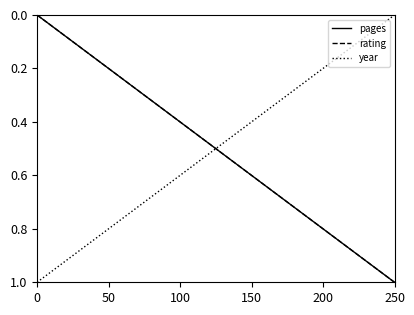

How many lines are shown in the chart?

3